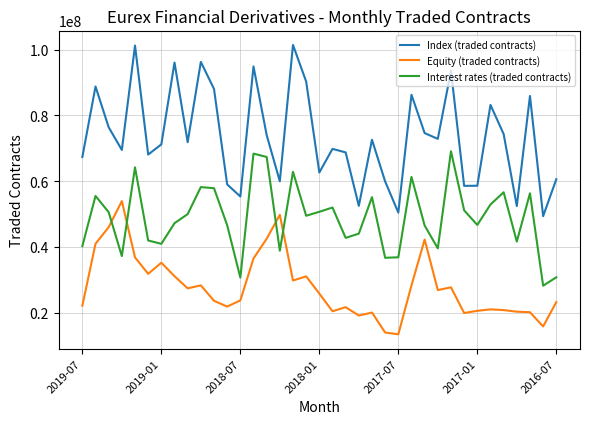

What is the minimum value shown in the chart?

13506099